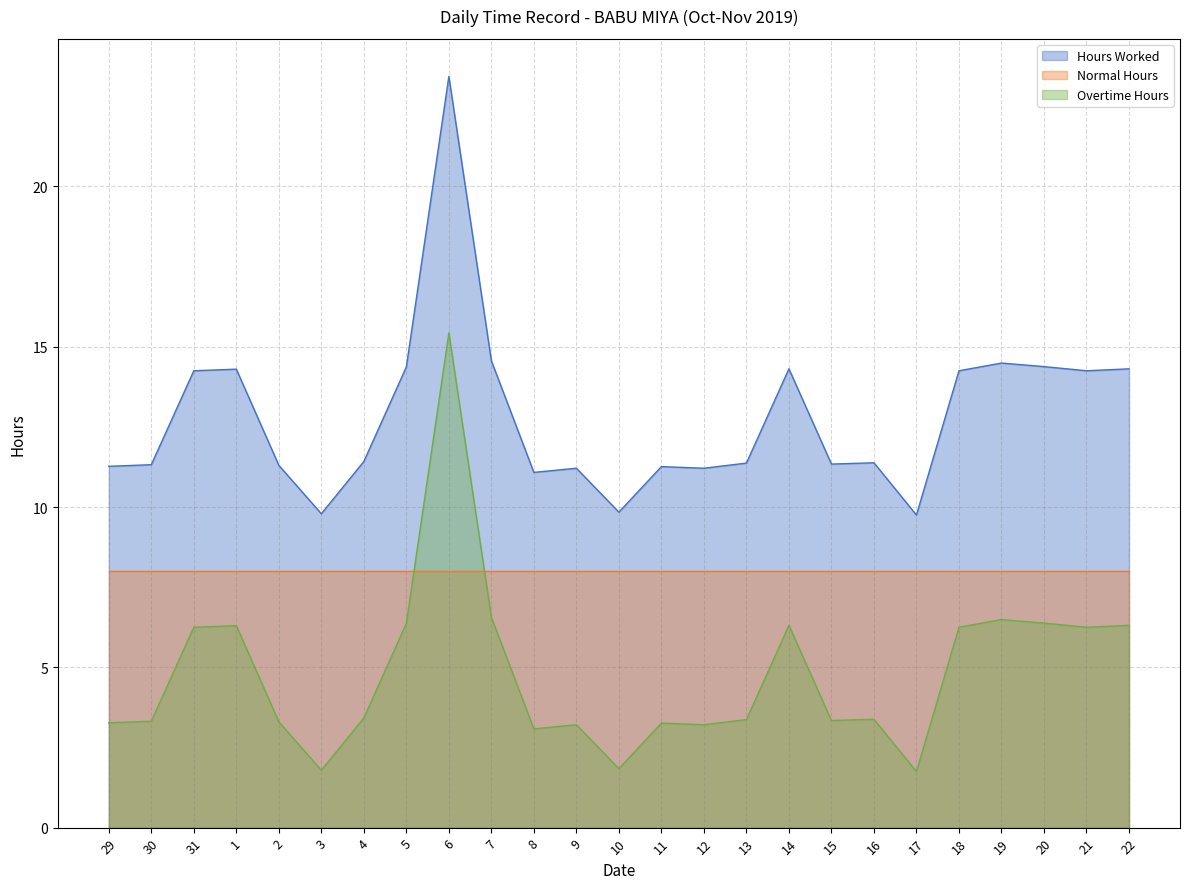

What is the difference between the Overtime Hours values at 14 and 18?

0.1